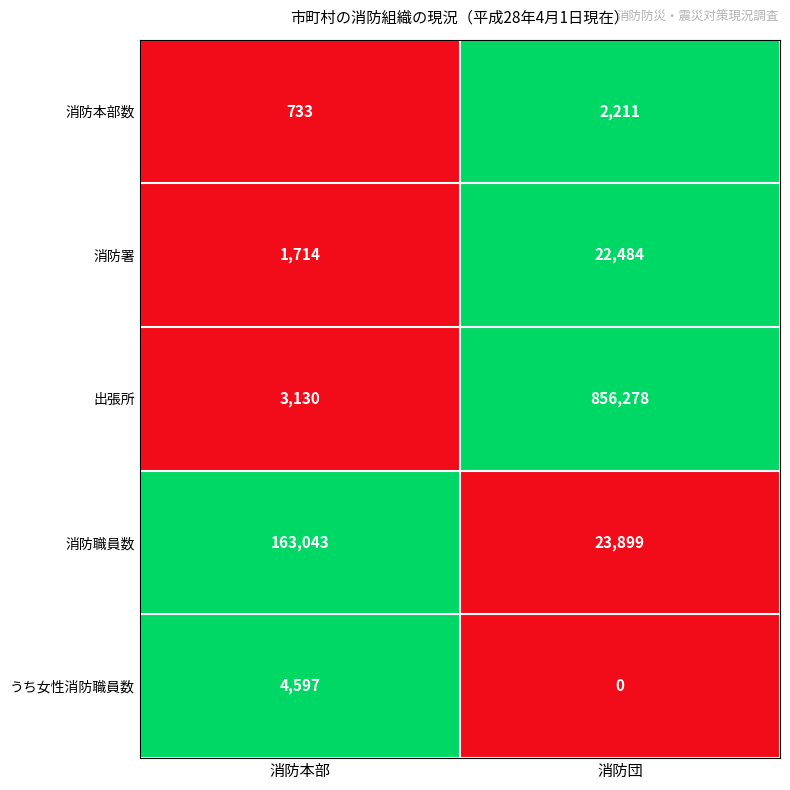

What is the average value of the 消防署 series?

12099